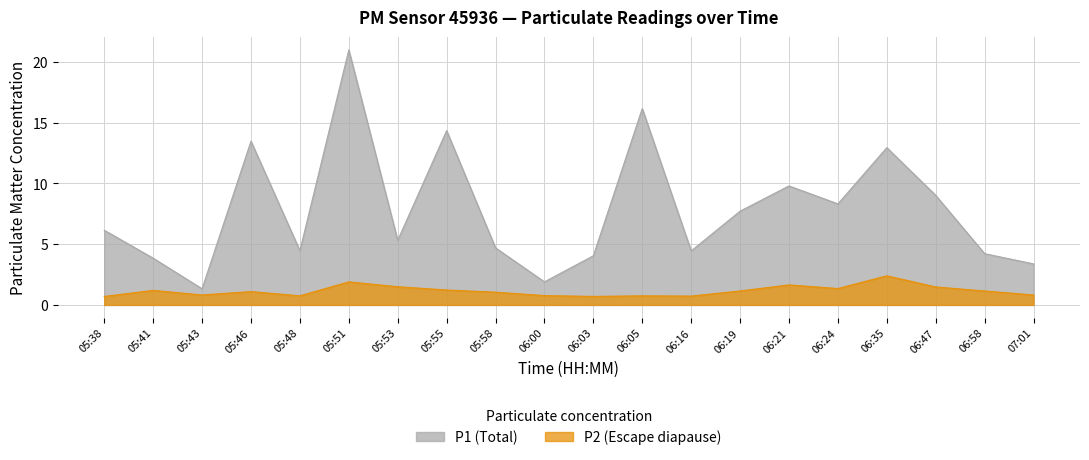

True or false: P1 and P2 intersect in this chart.

False